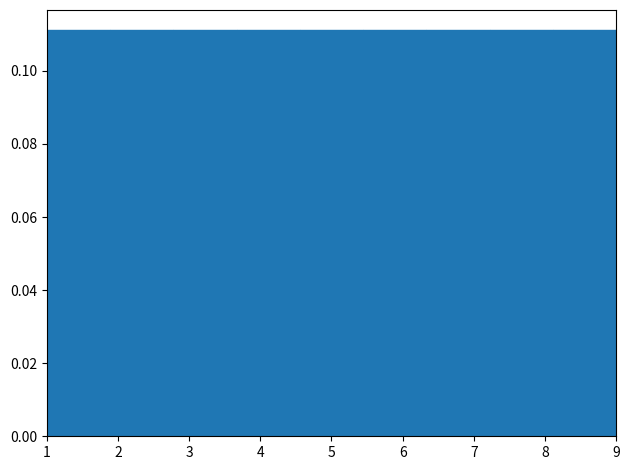

Reading left to right, list every bar in this chart as the range it spans on the x-axis followed by its height. Neither the bar edges nor the heights are printed on the chart, so give them approximately, as read against the axes.

1.0 to 1.9: 0.112
1.9 to 2.8: 0.112
2.8 to 3.7: 0.112
3.7 to 4.6: 0.112
4.6 to 5.4: 0.112
5.4 to 6.3: 0.112
6.3 to 7.2: 0.112
7.2 to 8.1: 0.112
8.1 to 9.0: 0.112